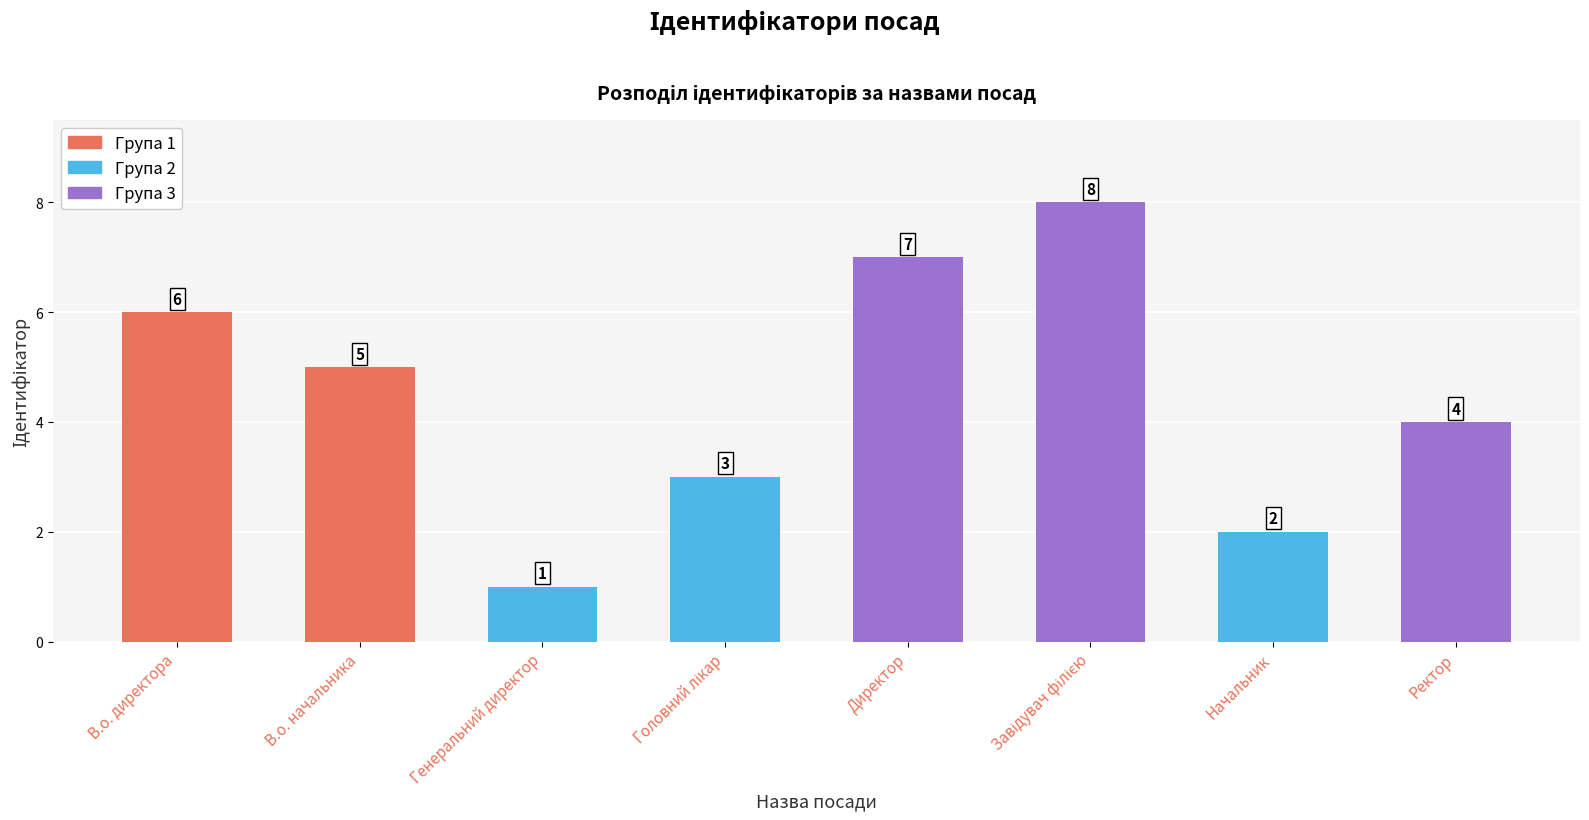

True or false: the data shows 2 at В.о. начальника.

False